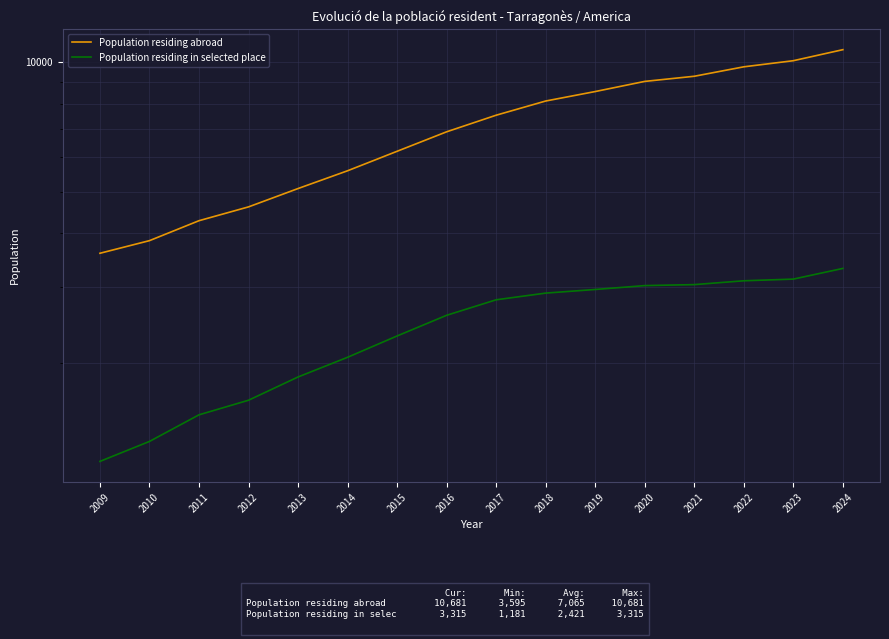

True or false: Population residing abroad and Population residing in selected place intersect in this chart.

False